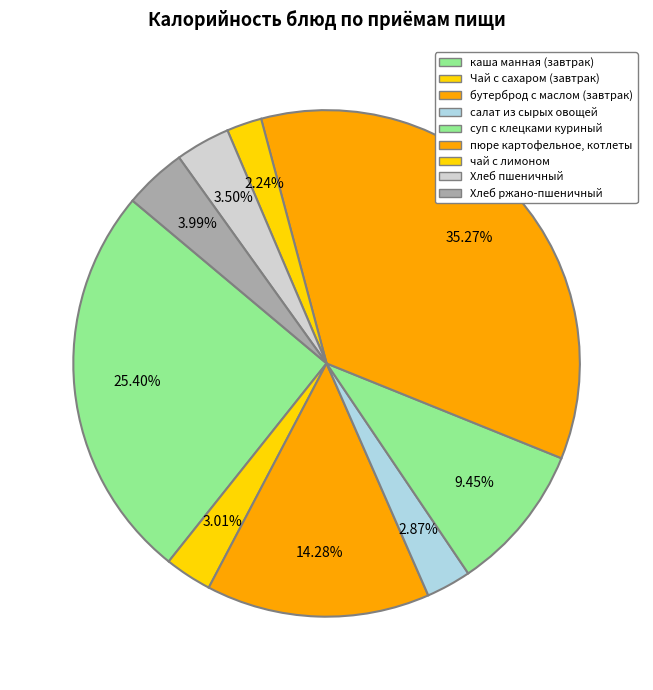

True or false: пюре картофельное, котлеты accounts for 27% of the total.

False